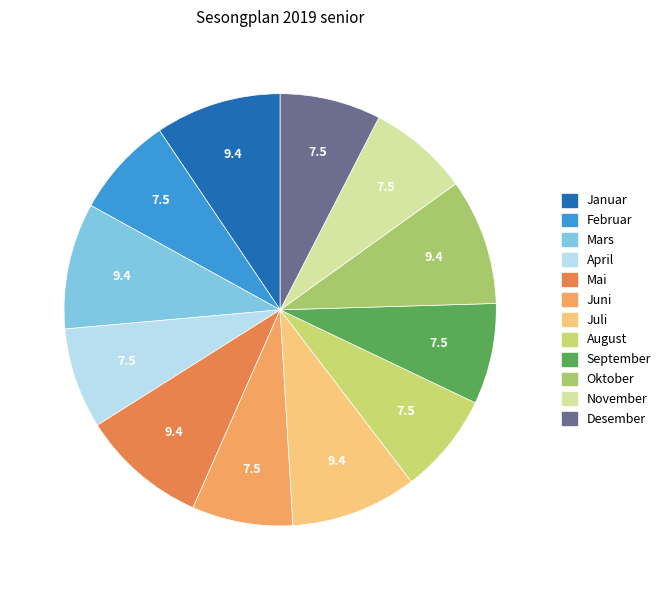

Approximately how many times larger is the value at Juni compared to Mars?

0.8